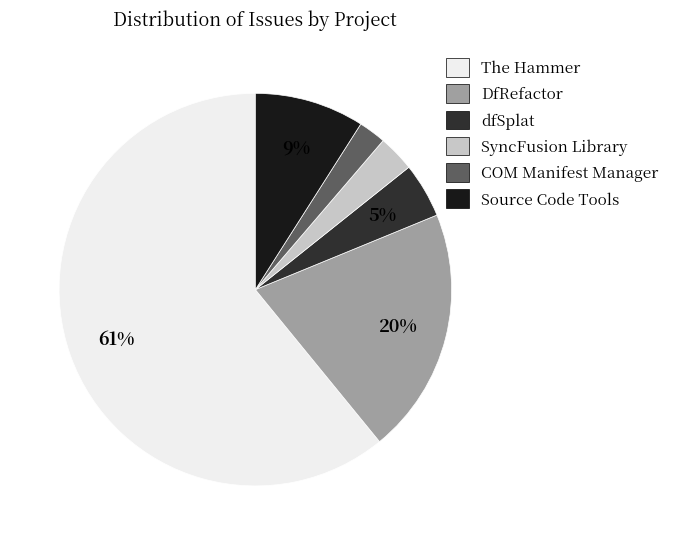

Is the sum of DfRefactor and The Hammer greater than half?

Yes